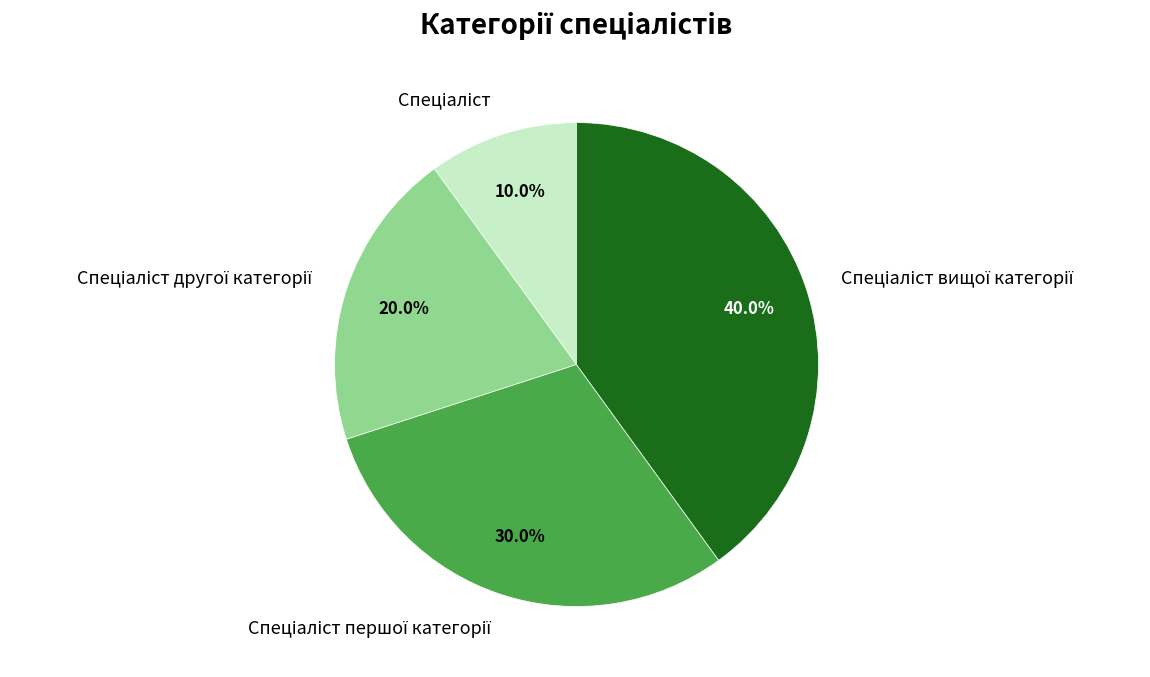

Is there any slice that represents more than half of the pie?

No